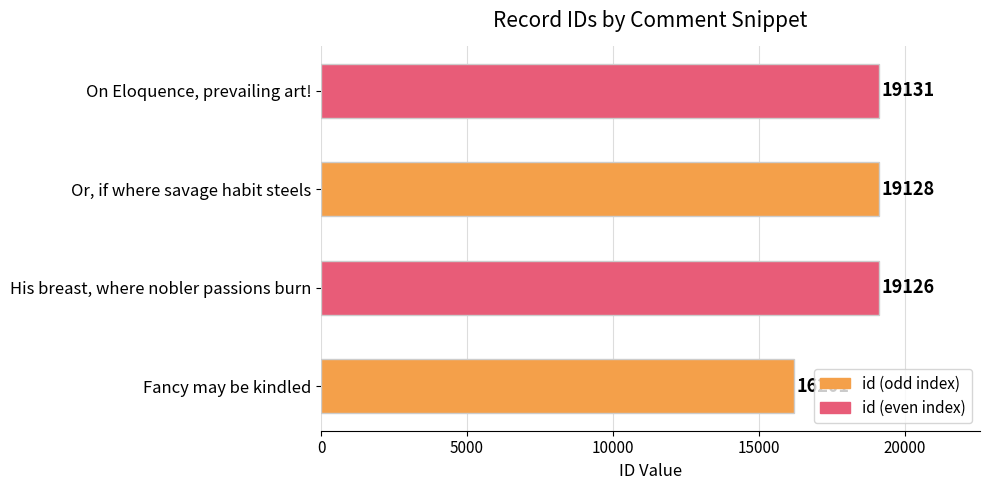

Is it true that the value at Fancy may be kindled is 16201?

True